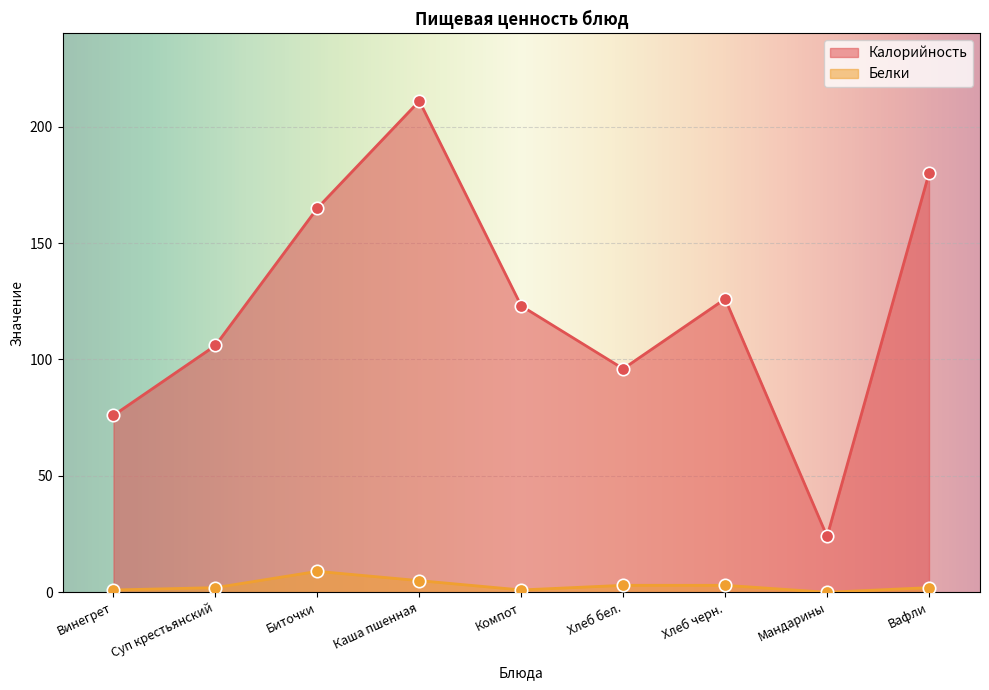

At which category is the sum across all series the highest?

Каша пшенная